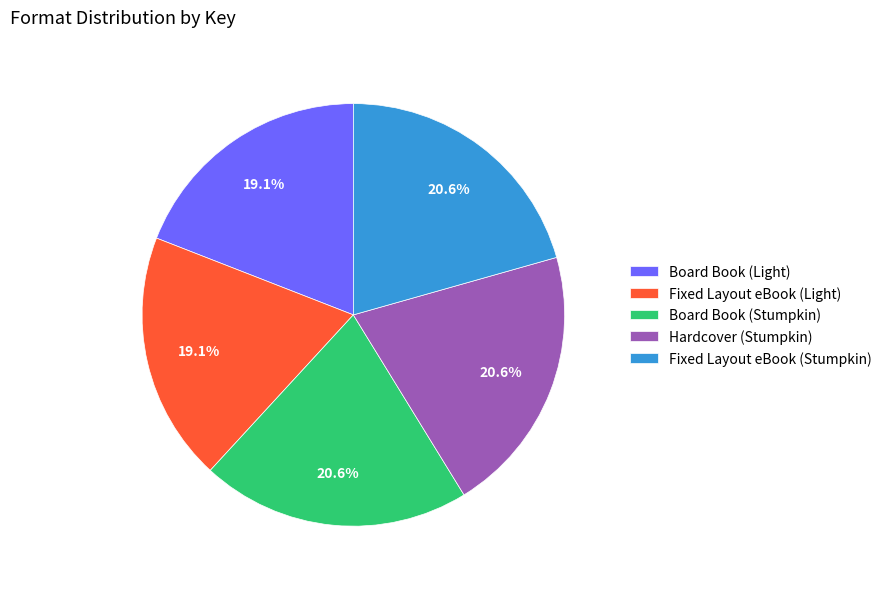

What is the ratio of the value at Board Book (Stumpkin) to the value at Board Book (Light)?

1.1